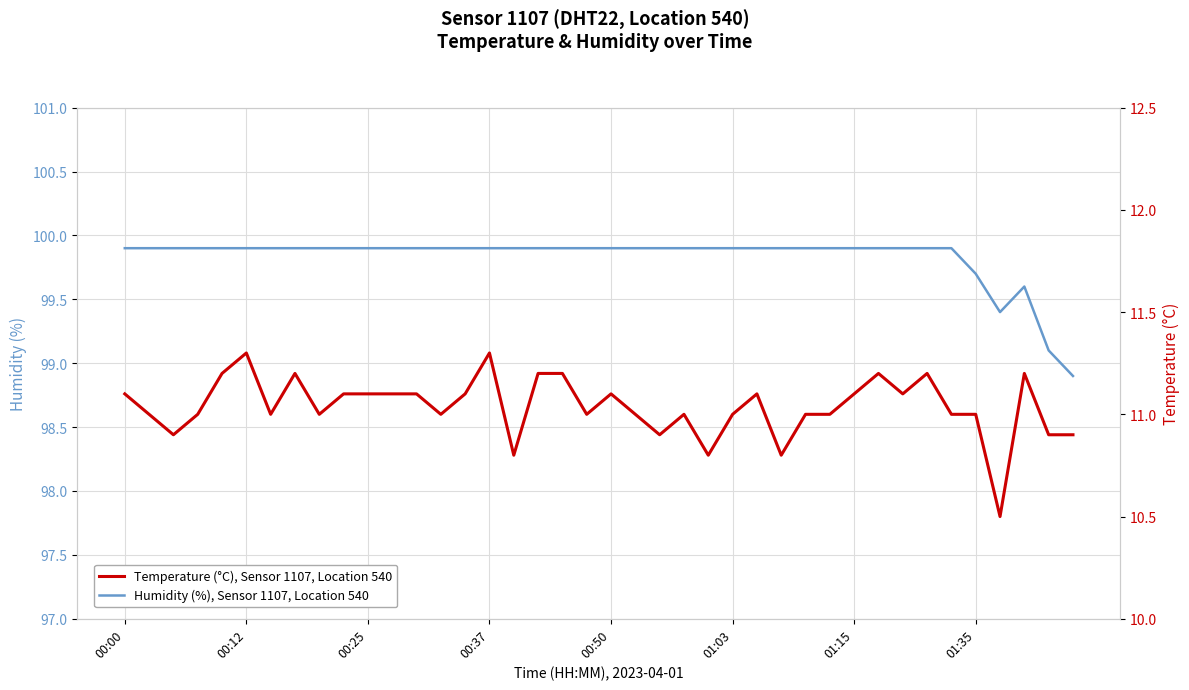

True or false: Temperature (°C), Sensor 1107, Location 540 and Humidity (%), Sensor 1107, Location 540 cross at least once.

False